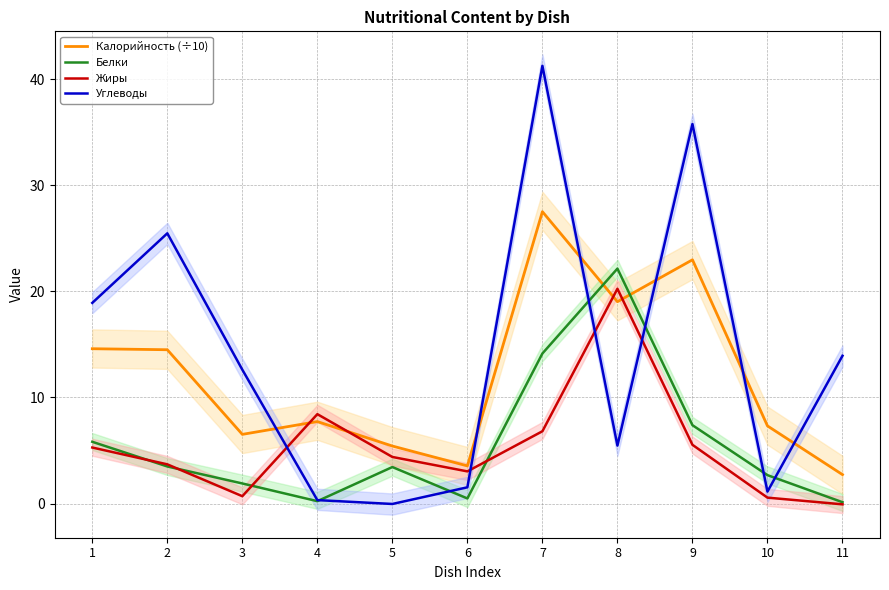

What is the greatest value displayed?

41.3